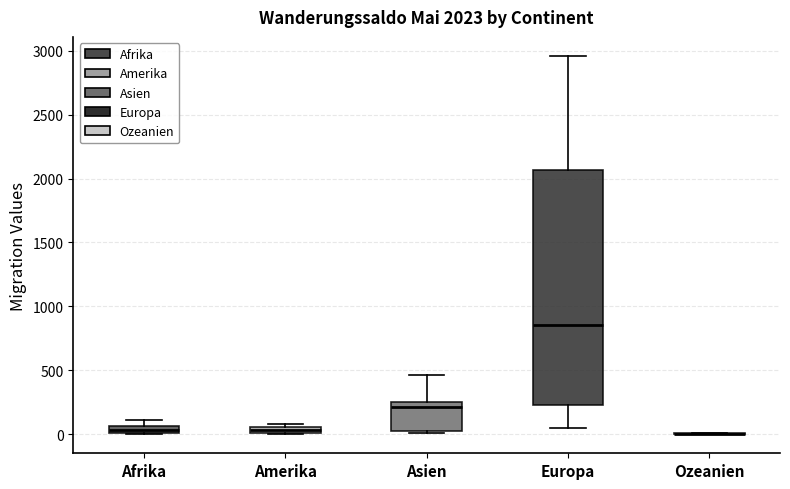

Comparing the boxes themselves (not the whiskers), which one is the tallest?

Europa